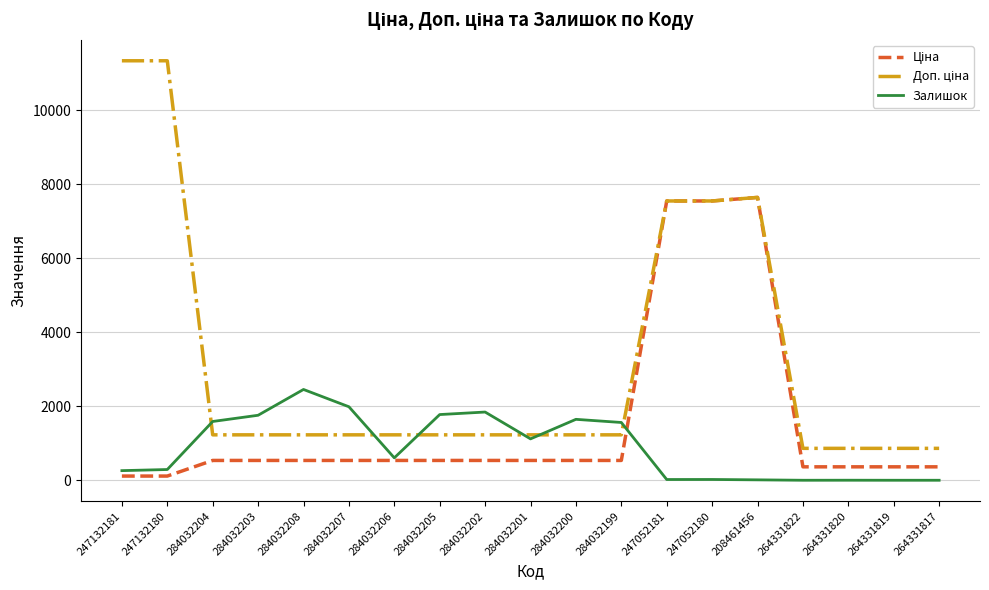

Count the number of categories in the chart.

19